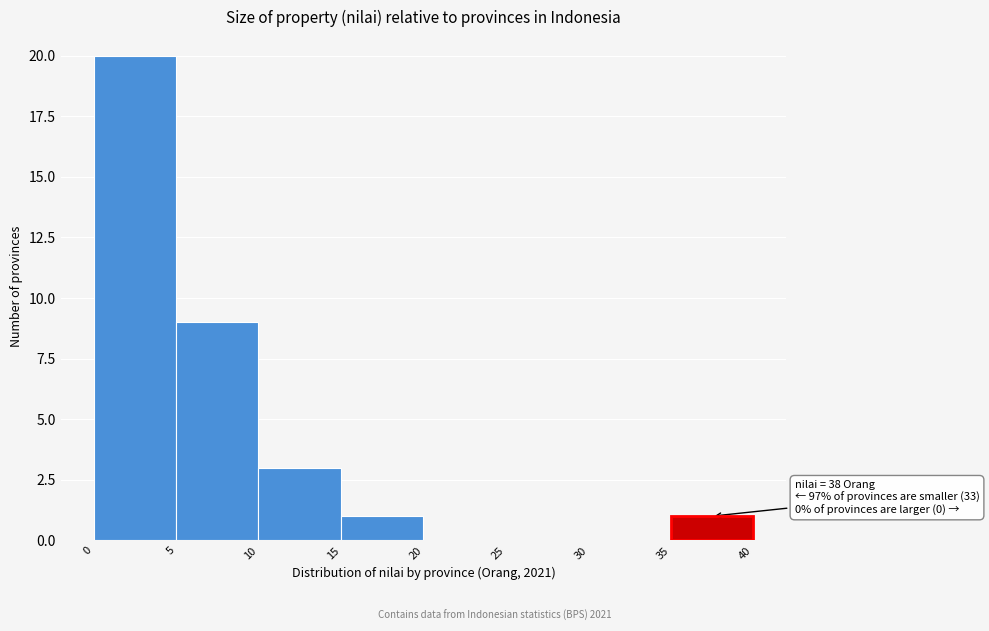

Which range on the x-axis has the tallest bar?

0 to 5